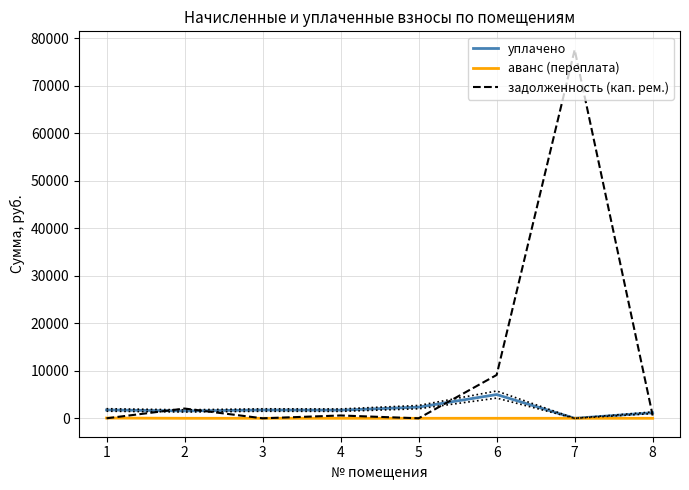

Reading left to right, what are all the values shown in this chart?

уплачено: 1=1755.9	2=1552.0	3=1739.8	4=1713.8	5=2351.6	6=5000.0	7=0.0	8=1165.0
аванс (переплата): 1=53.1	2=0.0	3=0.0	4=0.0	5=0.0	6=0.0	7=0.0	8=0.0
задолженность (кап. рем.): 1=0.0	2=2052.9	3=0.0	4=591.5	5=0.0	6=9120.4	7=77582.3	8=582.5